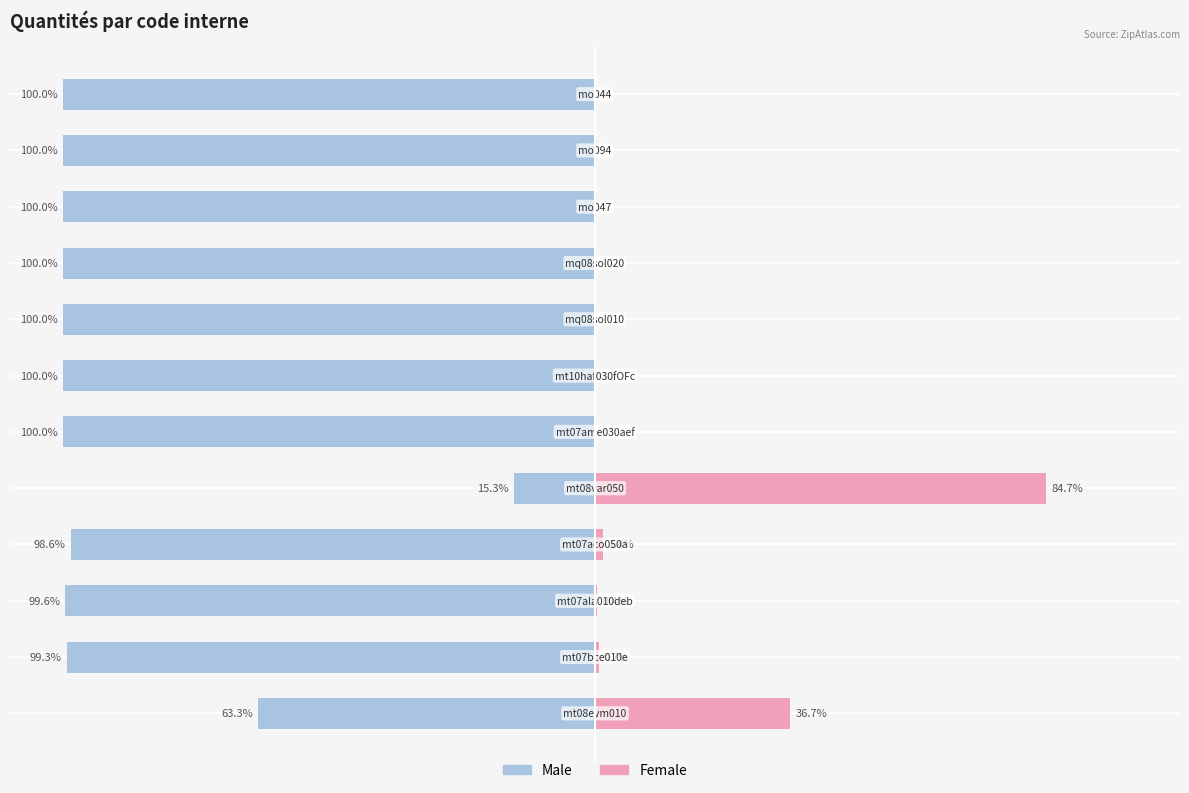

What is the smallest value displayed?

-100.0